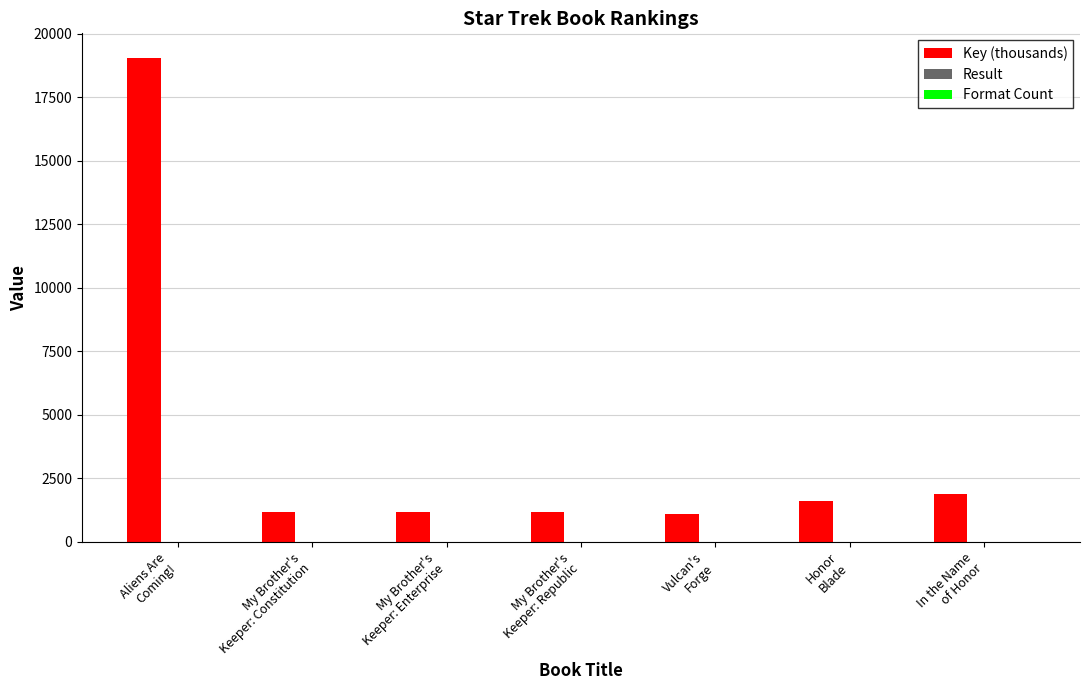

What is the highest value of the Key (thousands) series?

19063